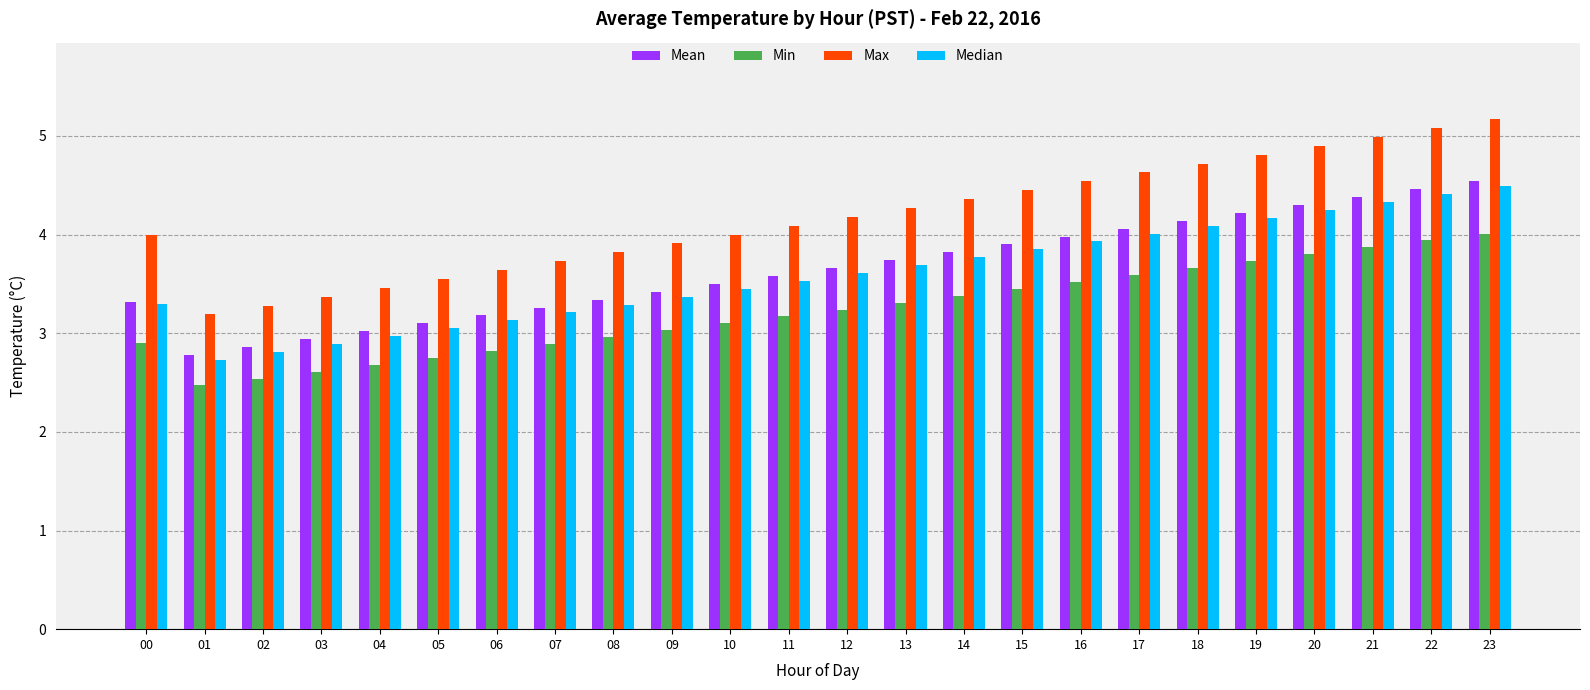

Are the bars grouped side by side (vs. stacked)?

Yes